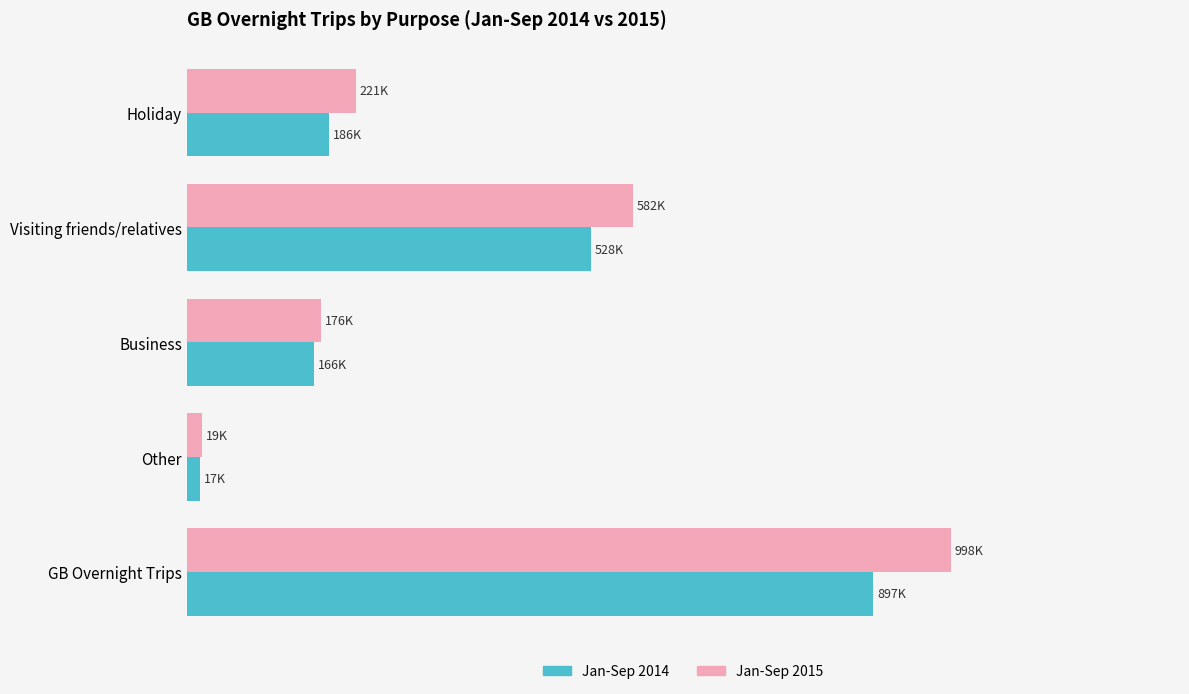

What are all the series names shown in the legend?

Jan-Sep 2014, Jan-Sep 2015